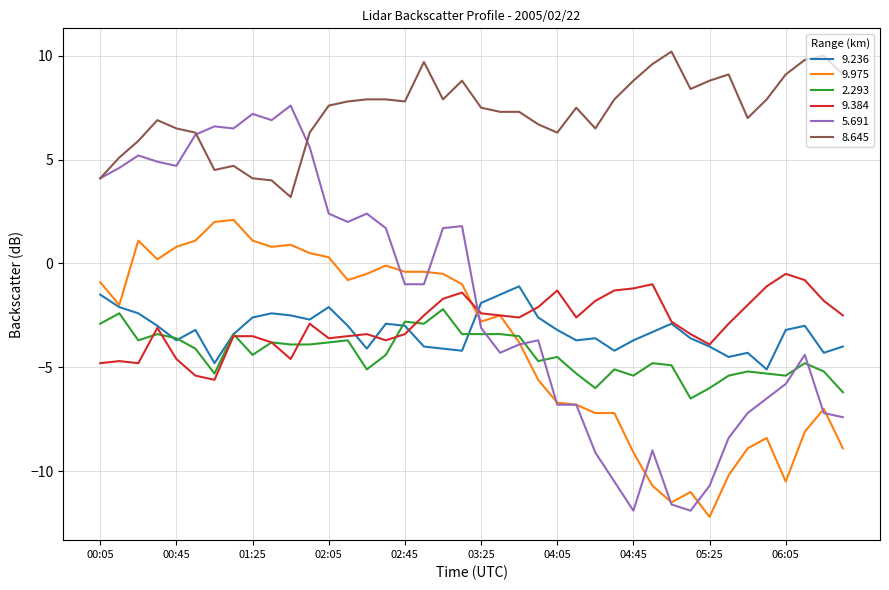

What is the maximum value for 9.384?

-0.5